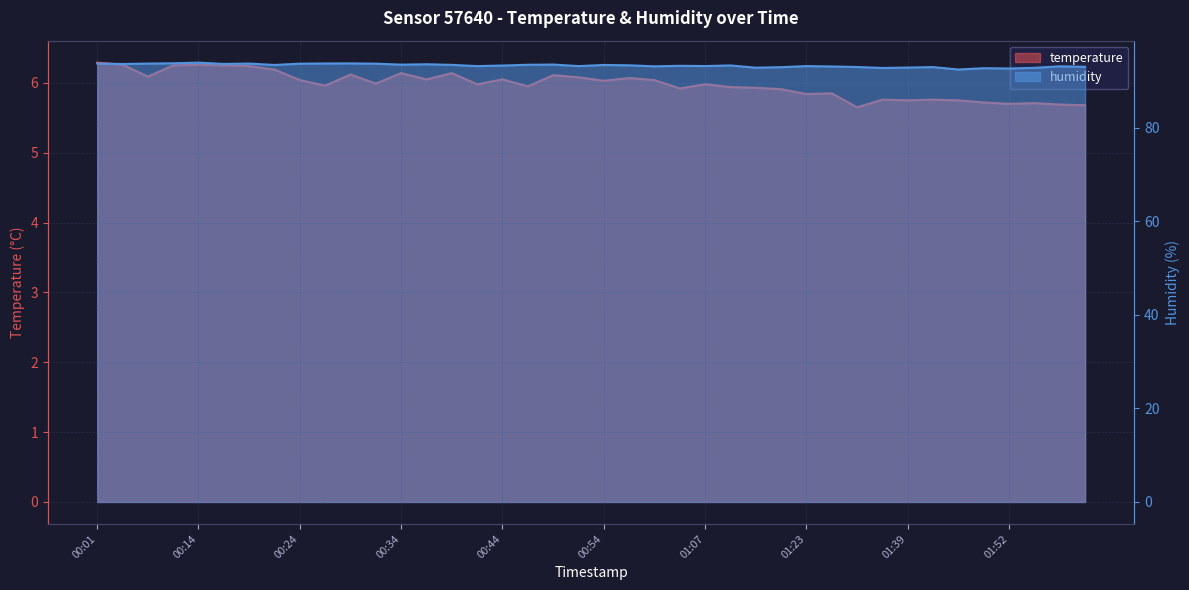

What is the total value across all series at 00:54?

99.4